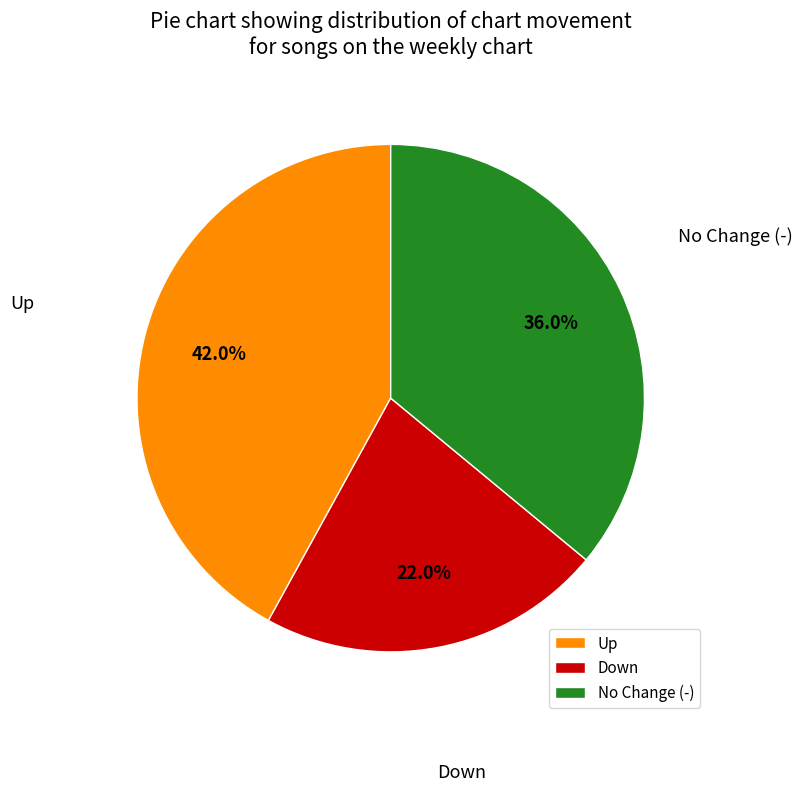

Combined, what portion of the pie is Up and No Change (-)?

78.0%